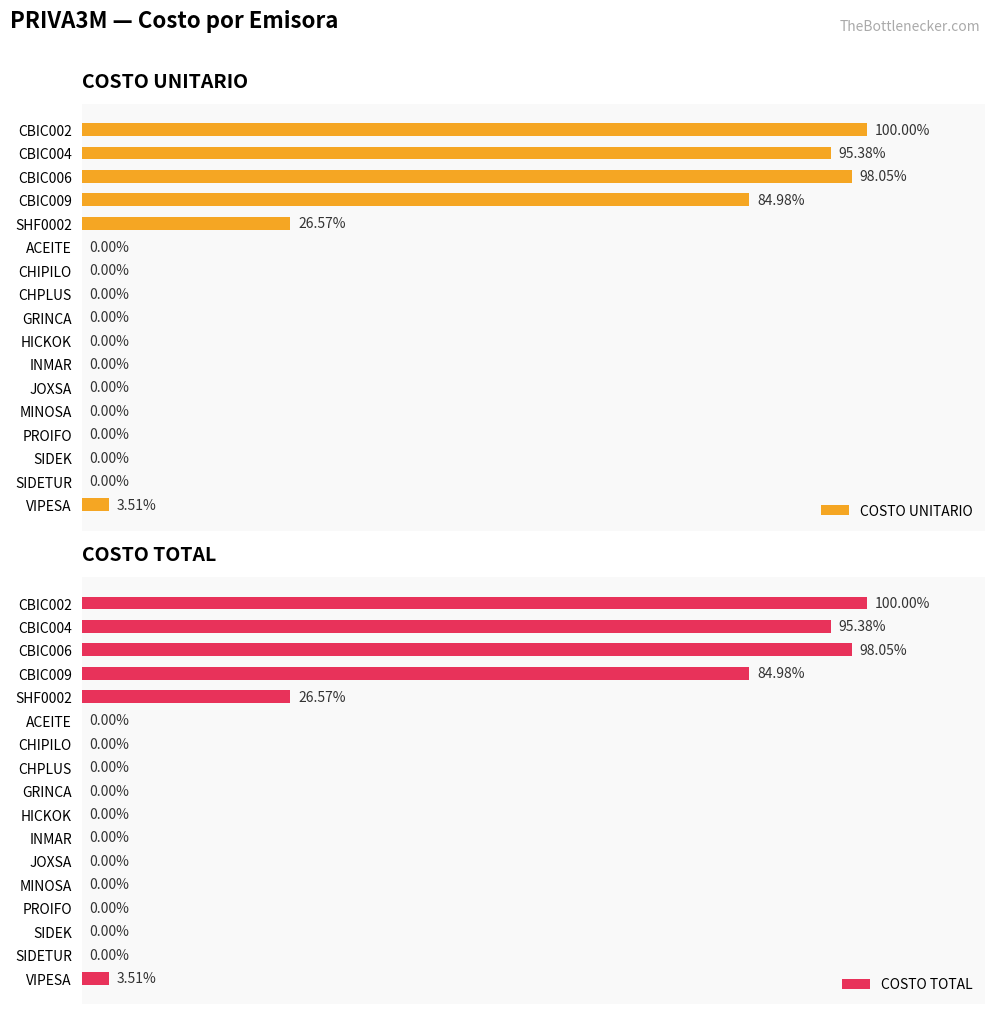

What is the difference between the second highest and minimum values in the COSTO UNITARIO series?

880.2